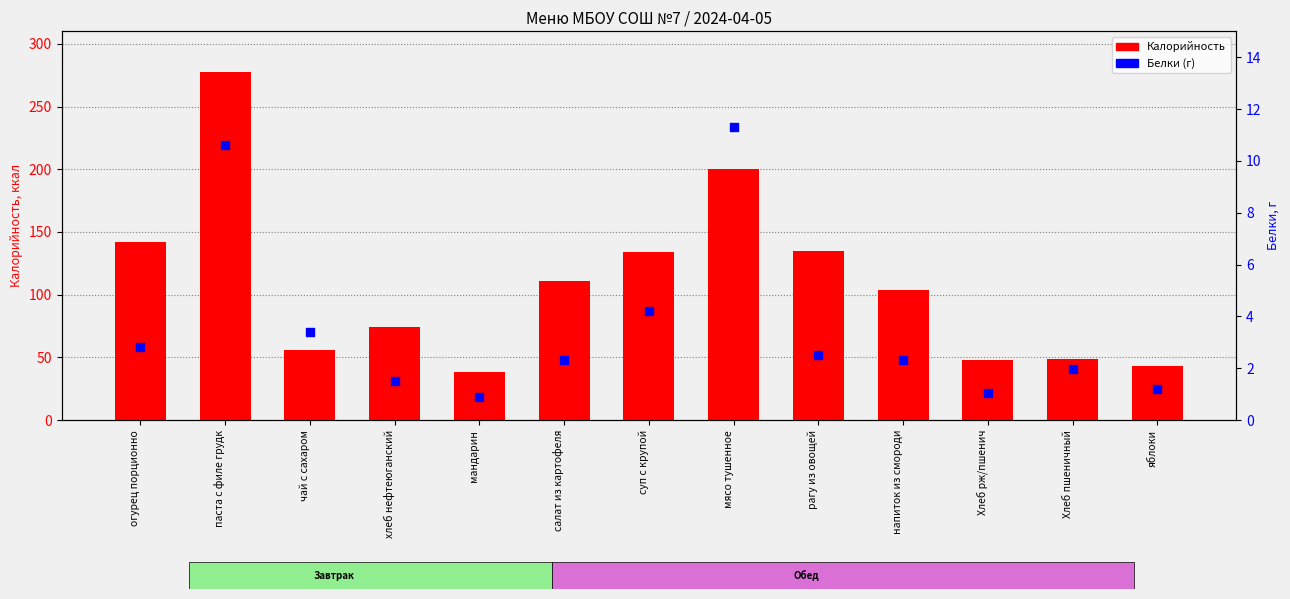

Which series contains the highest Y value?

Калорийность